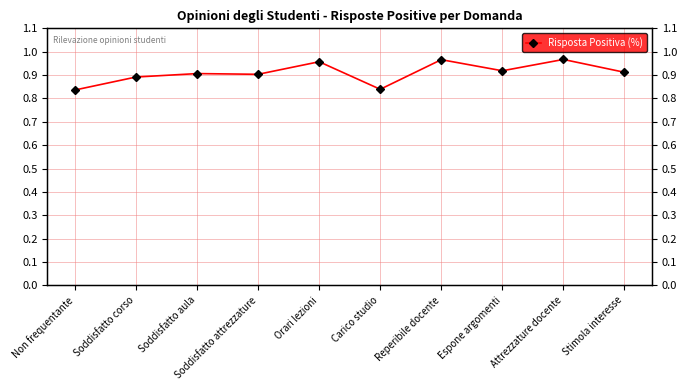

Is it true that the value at Soddisfatto corso is 0.2?

False